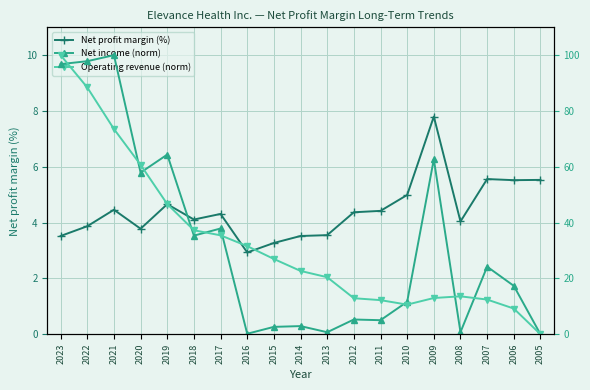

The Operating revenue (norm) series shows 35.4 at 2017. True or false?

True